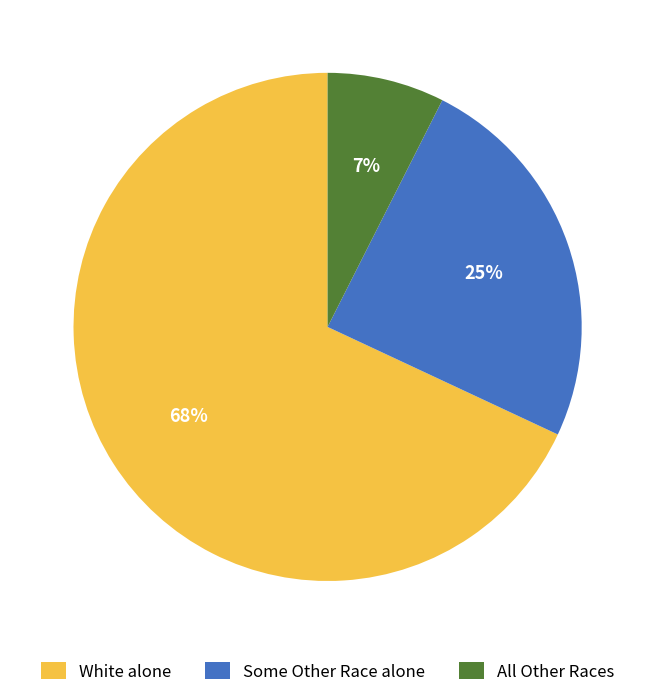

Which category has the biggest portion of the pie?

White alone